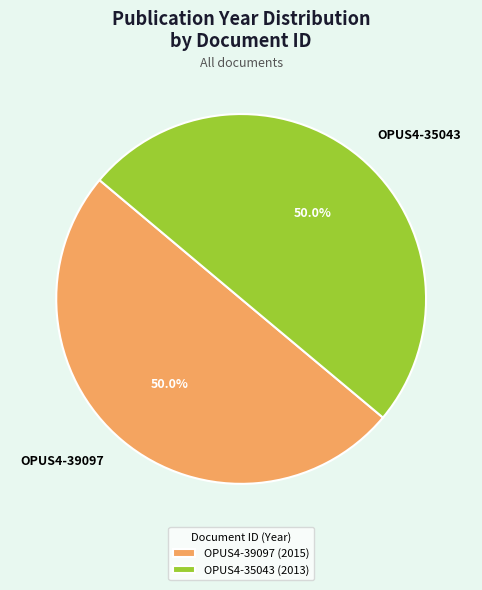

Is the sum of OPUS4-39097 and OPUS4-35043 greater than half?

Yes